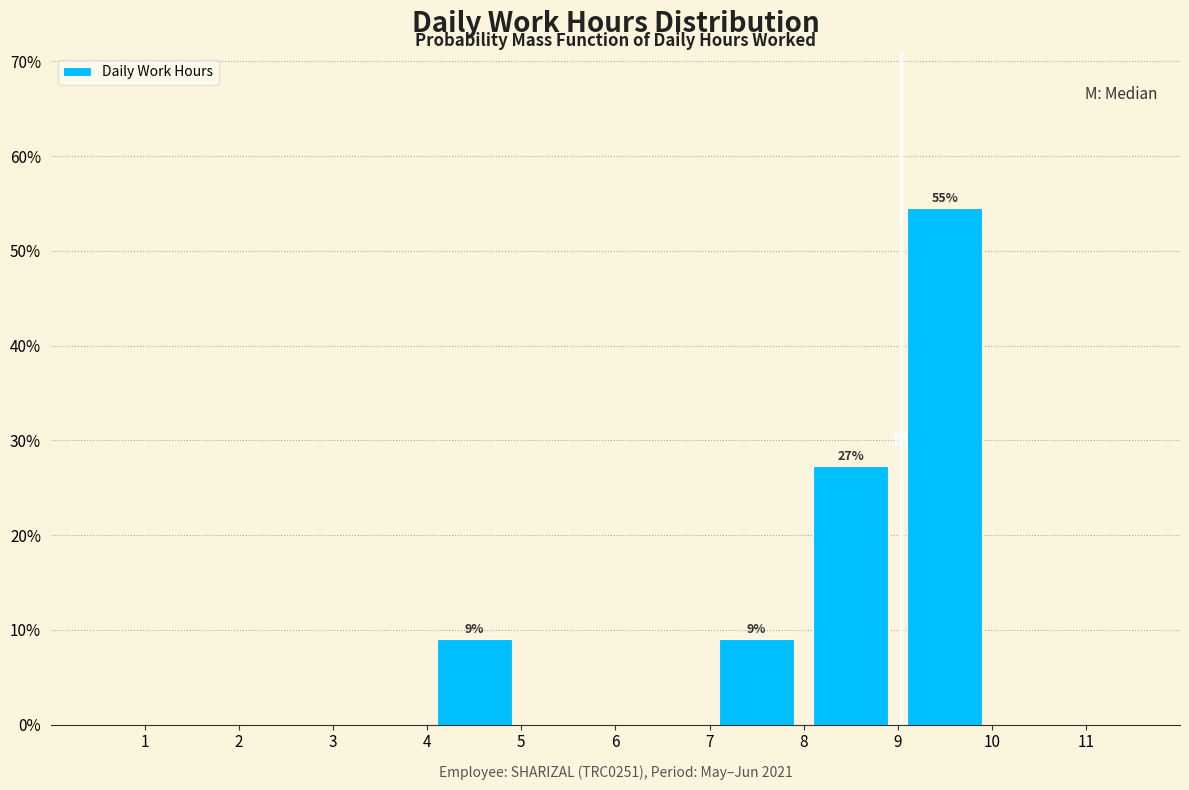

Over which range of the x-axis is the bar tallest?

9 to 10